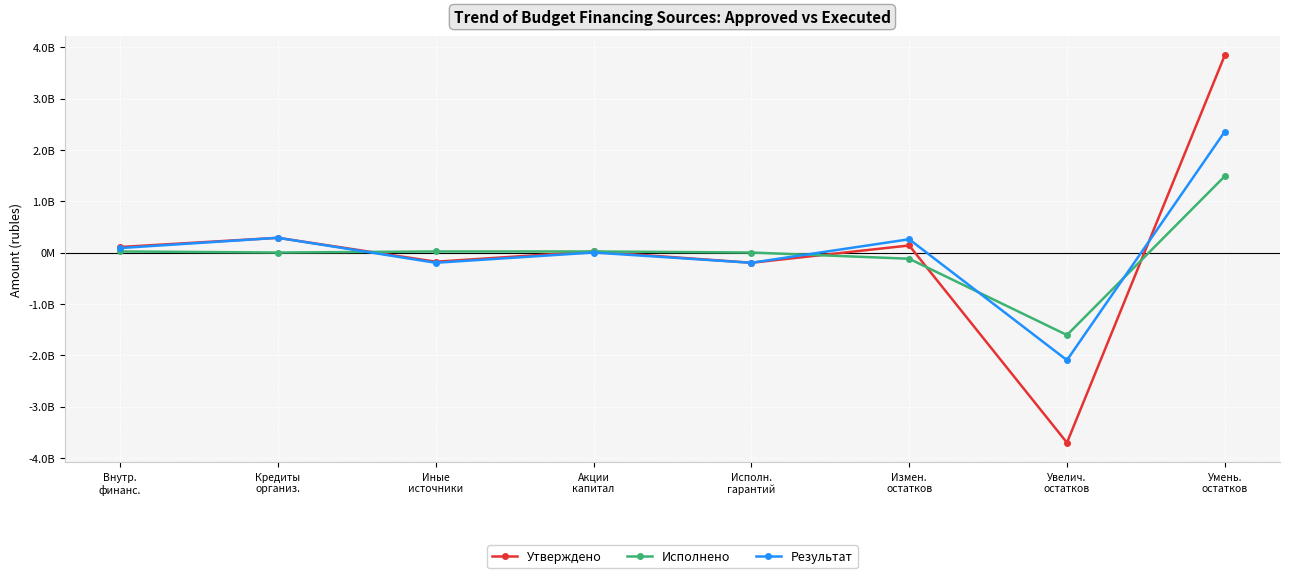

What is the label of the 8th point from the left?

Умень.
остатков